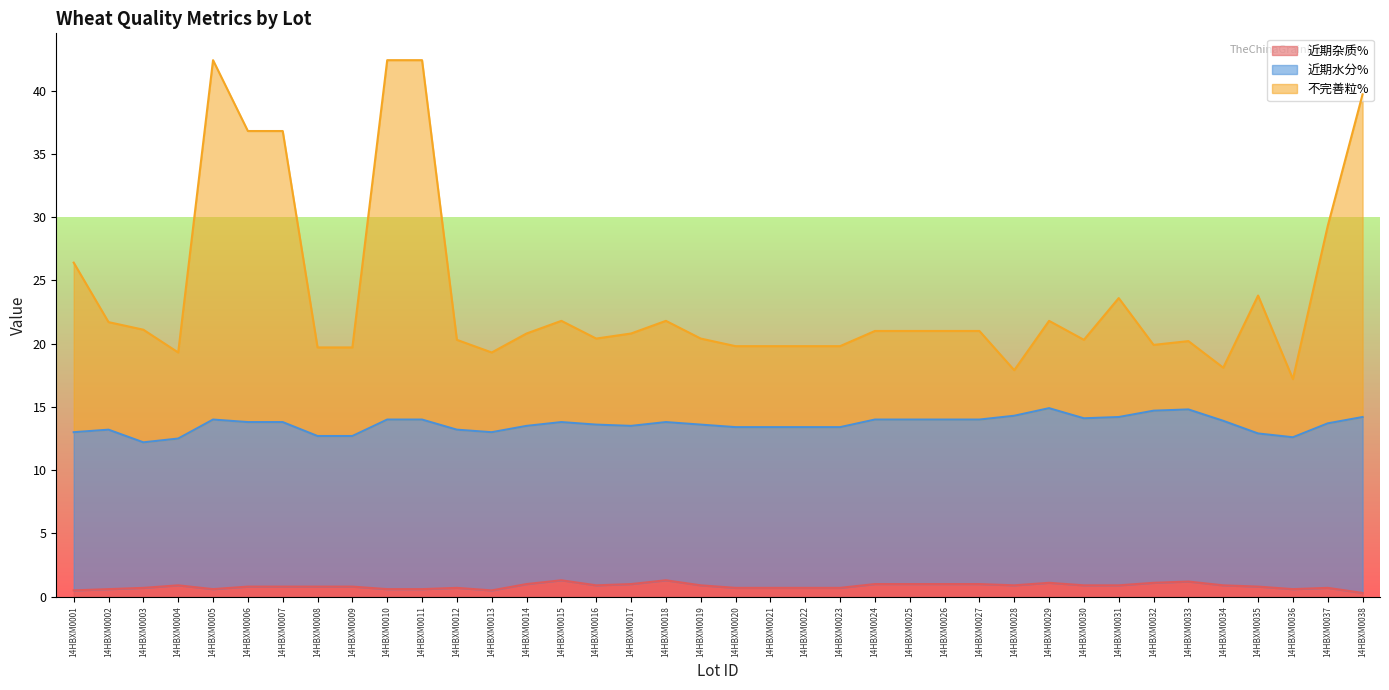

What is the total value across all series at 14HBXM0010?

42.4